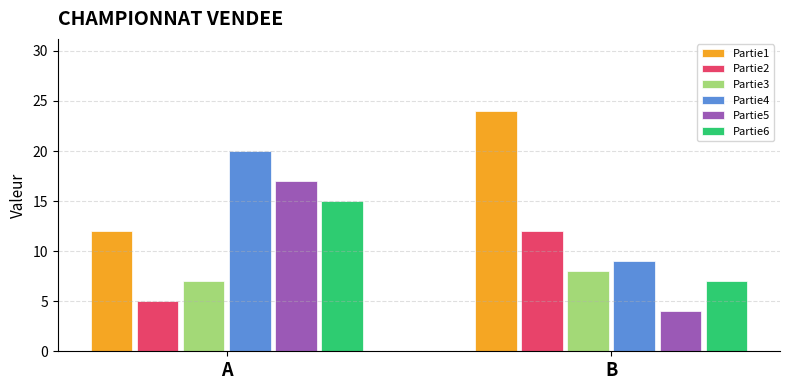

At A, list the series in order from smallest to largest.

Partie2, Partie3, Partie1, Partie6, Partie5, Partie4